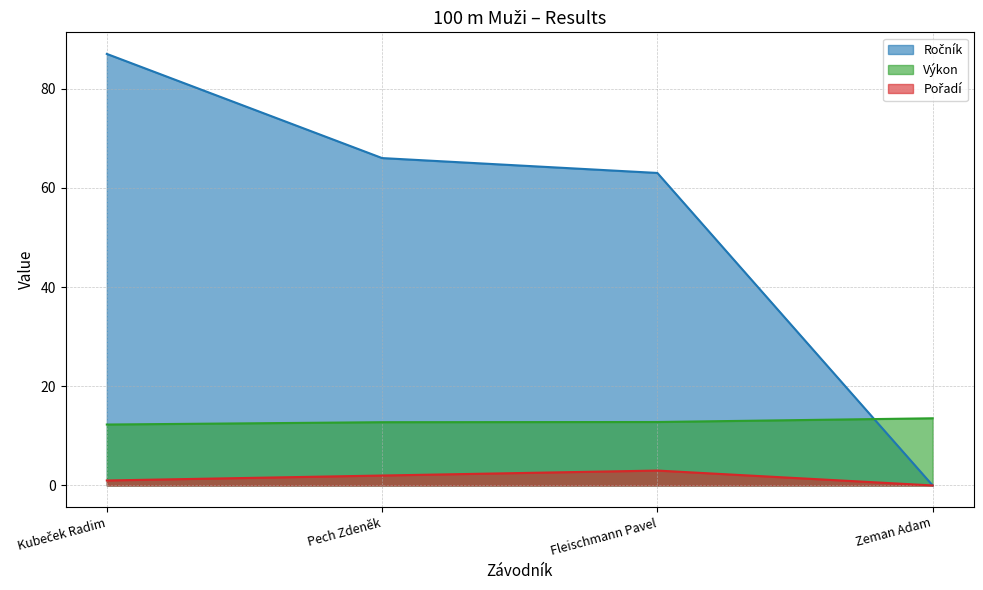

True or false: Ročník and Pořadí intersect in this chart.

False